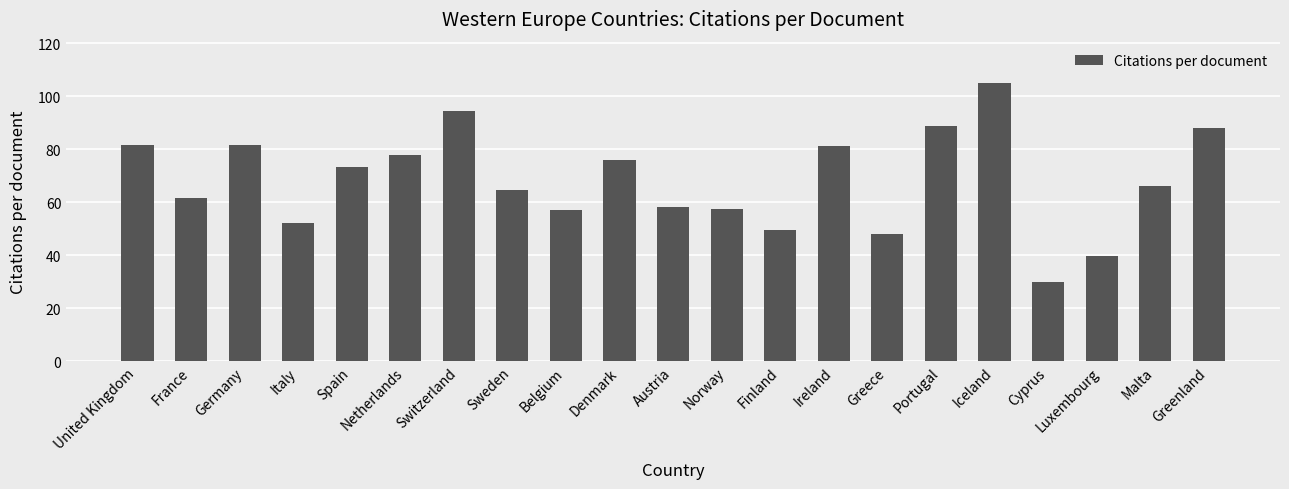

What is the greatest value displayed?

104.9